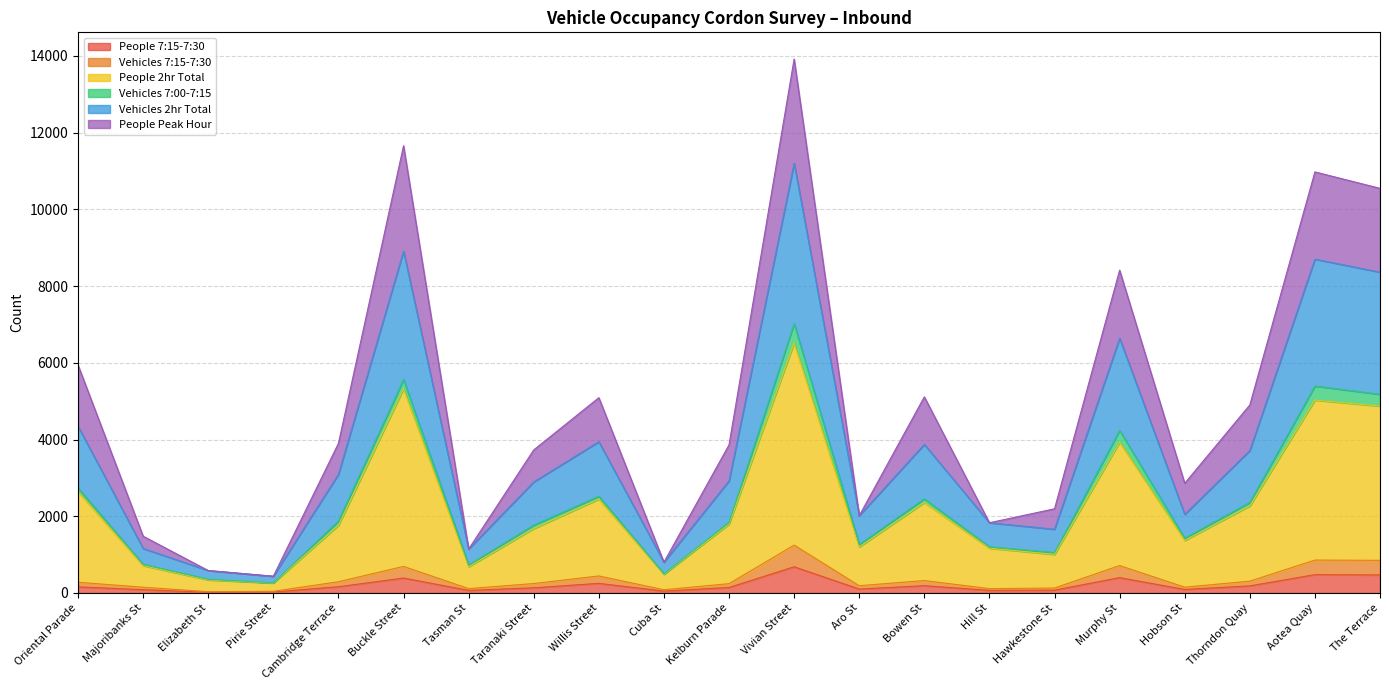

What is the total value across all series at The Terrace?

10549